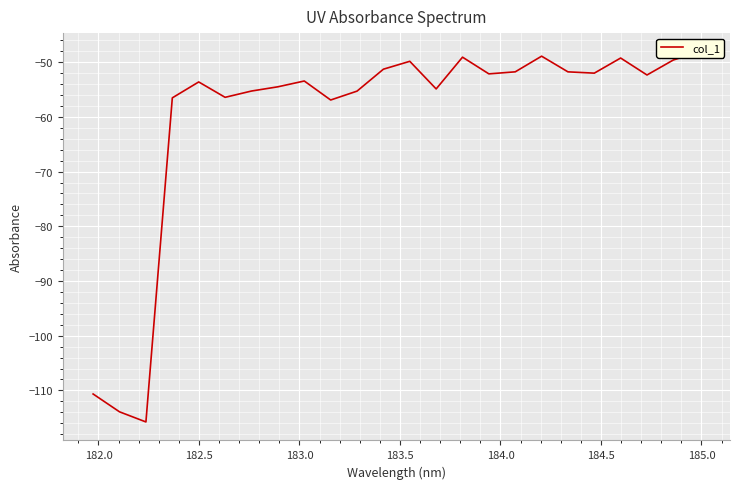

Count the number of values greater than -52.

9